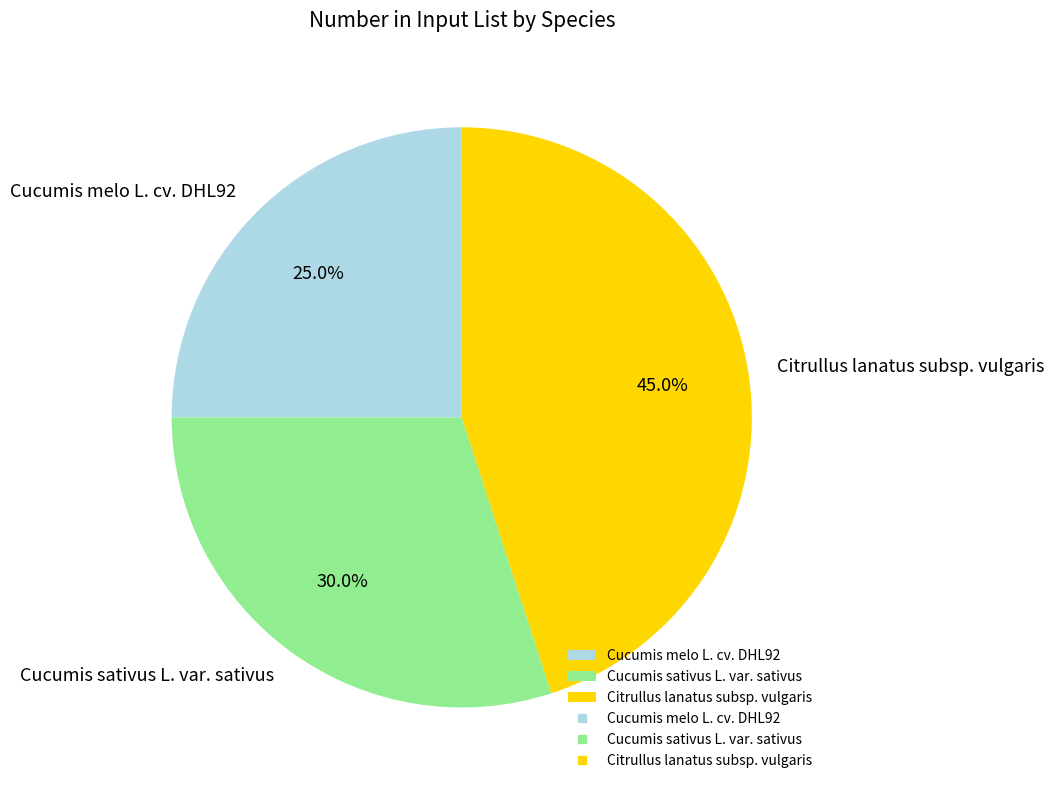

To the nearest percent, what portion does Citrullus lanatus subsp. vulgaris represent?

45%